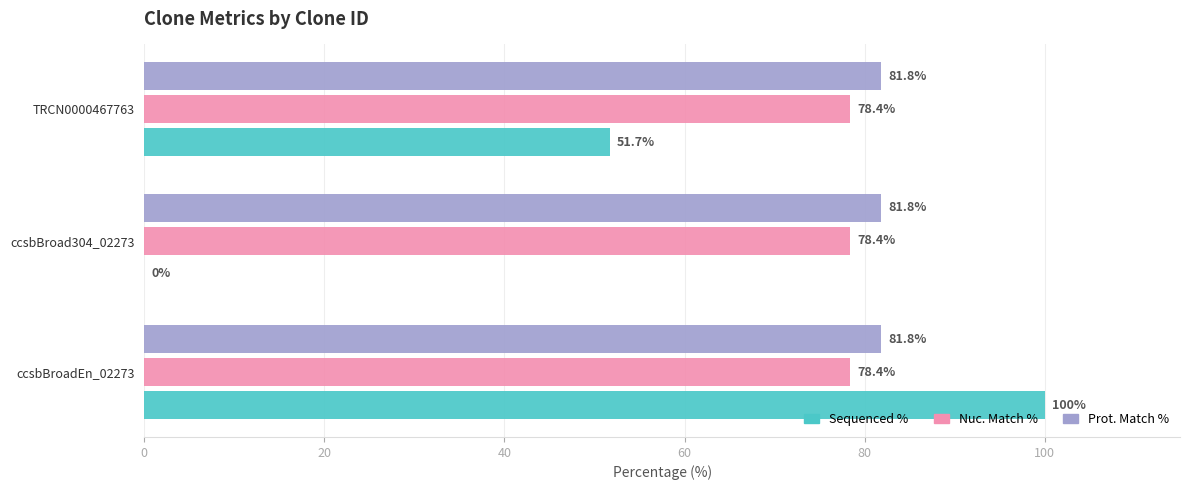

What is the sum of all Nuc. Match % values?

235.2